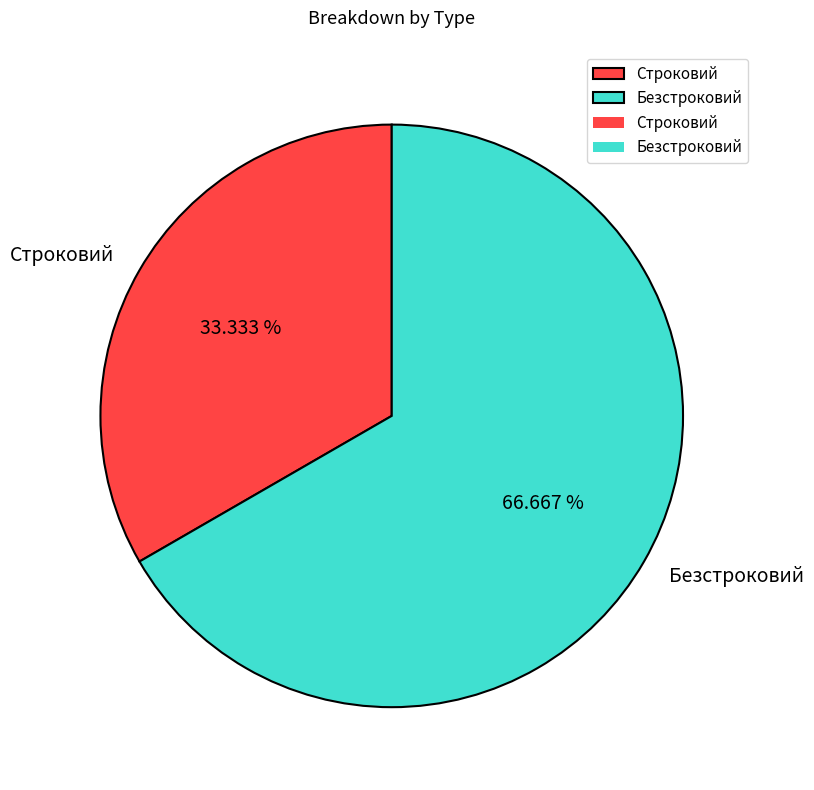

Which category has the smallest portion of the pie?

Строковий